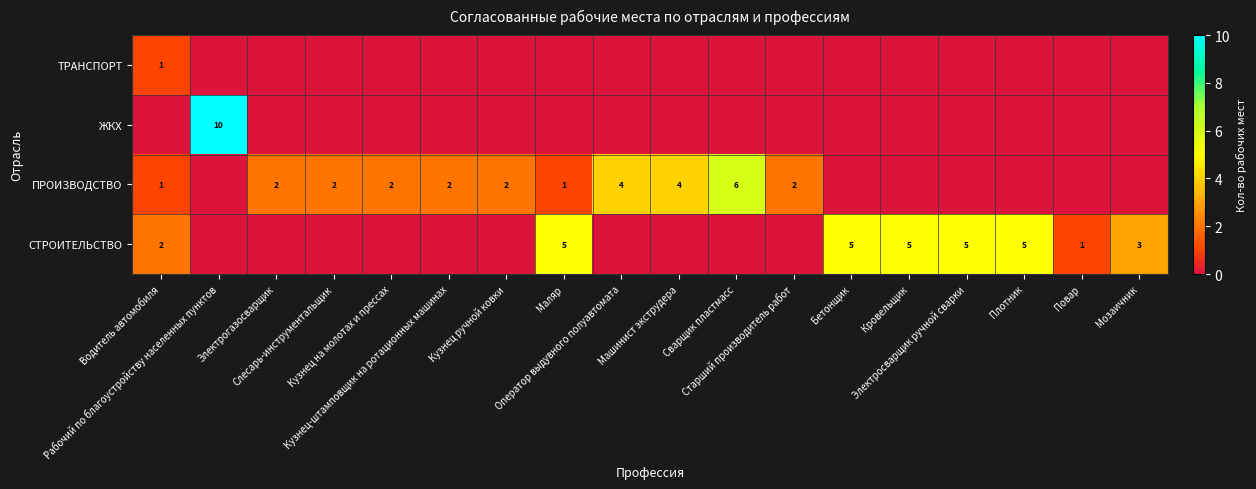

The value of СТРОИТЕЛЬСТВО at Водитель автомобиля is 0. True or false?

False